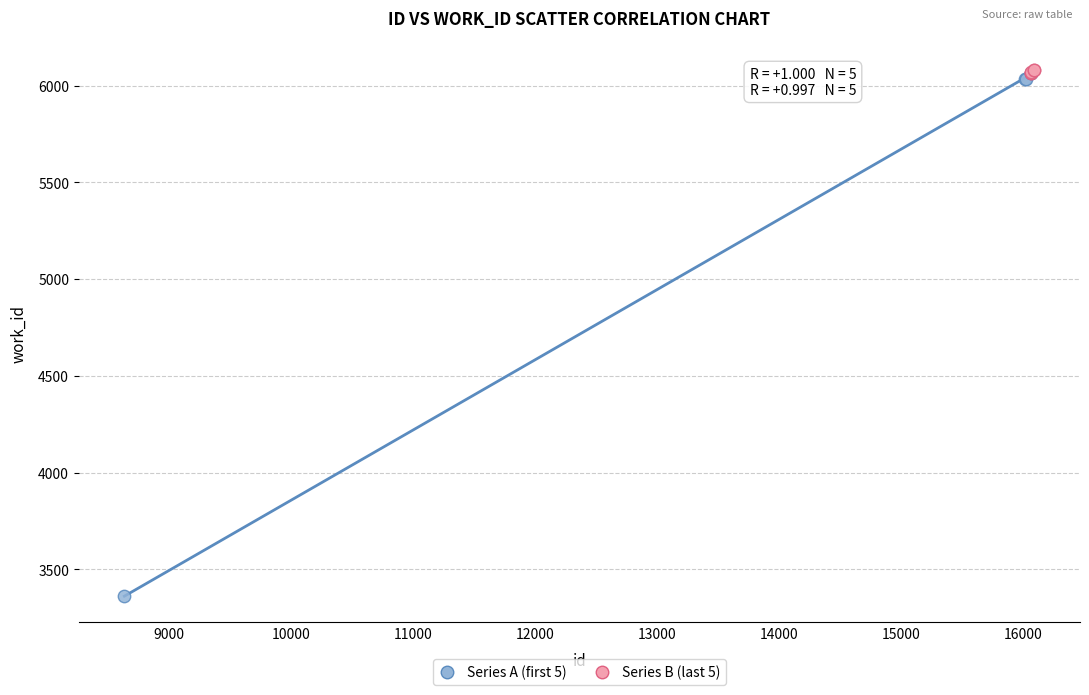

Which series has the largest Y range (max minus min)?

Series A (first 5)